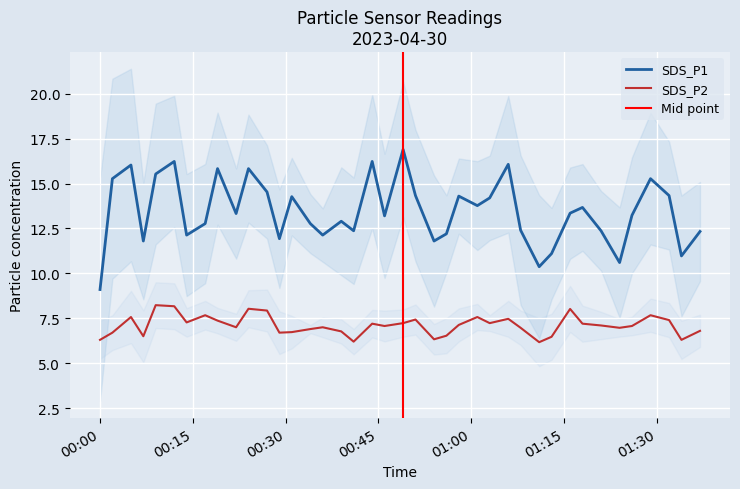

What is the difference between the second highest and second lowest values in the SDS_P2 series?

2.0